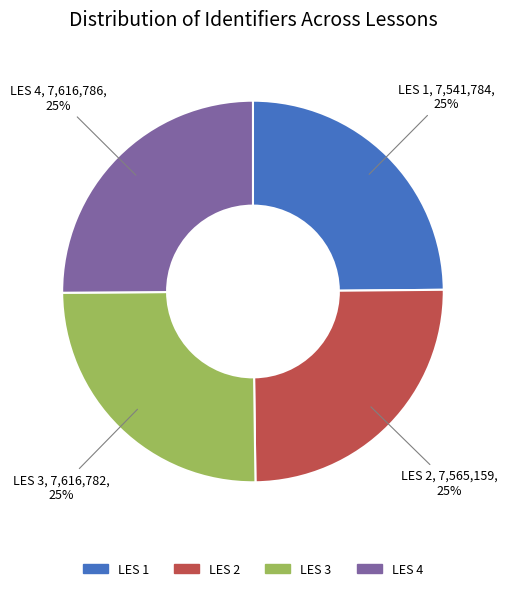

To the nearest percent, what is the average slice percentage?

25%